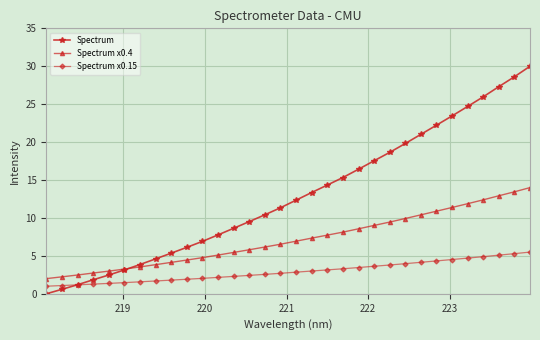

What is the greatest value displayed?

30.0